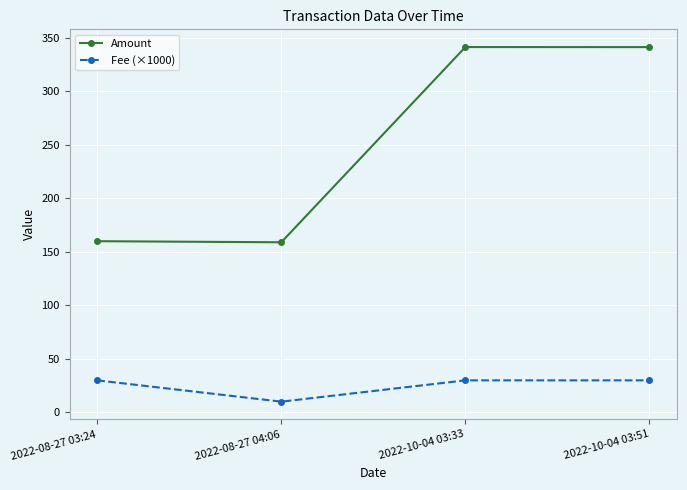

What is the difference between the highest and lowest values at 2022-10-04 03:51?

311.3